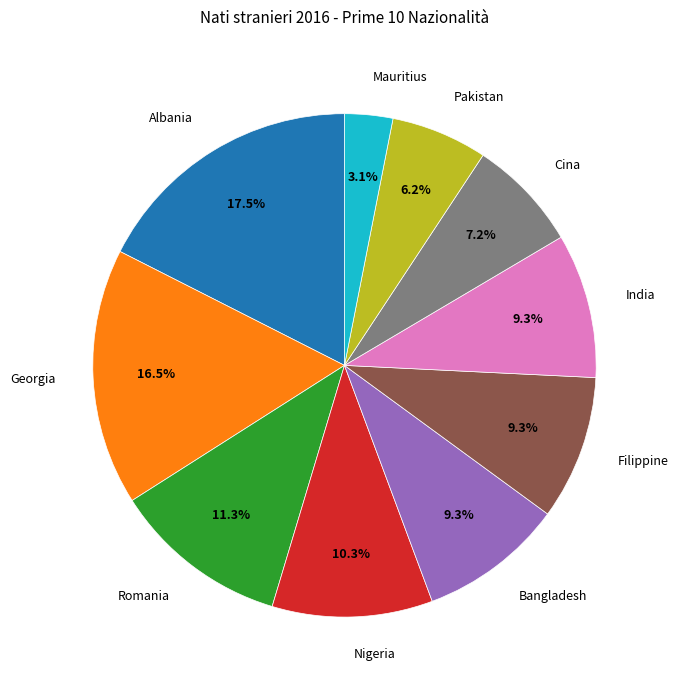

To the nearest percent, what is the difference between the Romania and Filippine slice percentages?

2%